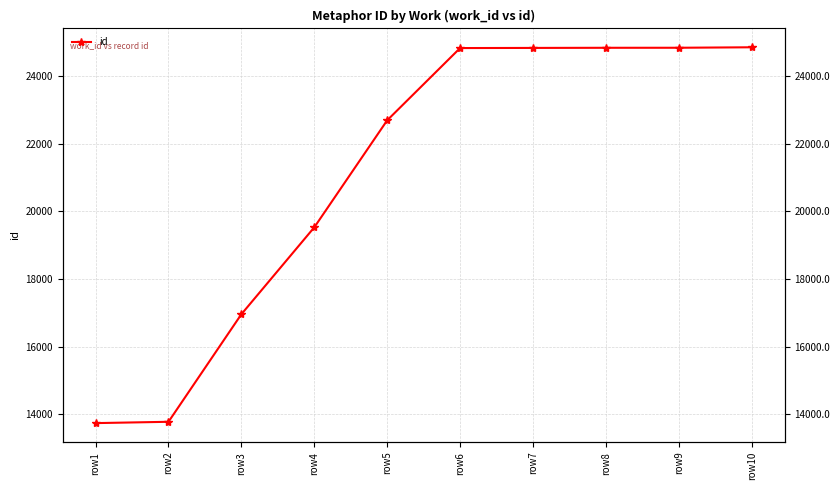

What is the smallest value displayed?

13743